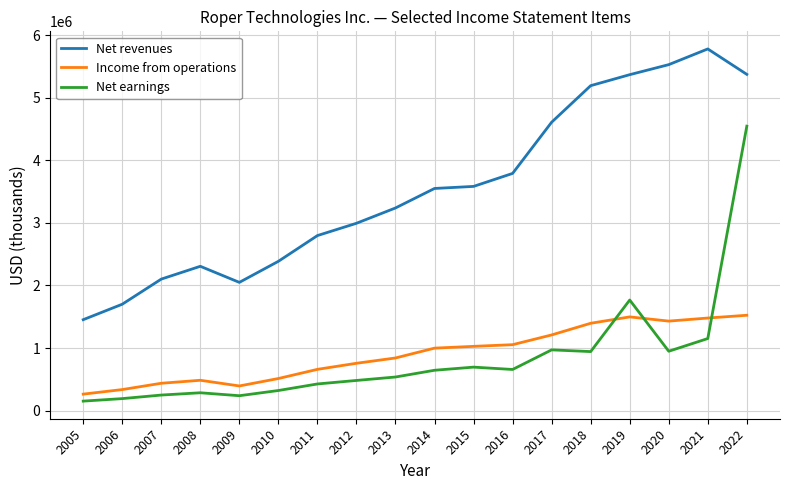

List the series in order of their peak value, lowest first.

Income from operations, Net earnings, Net revenues